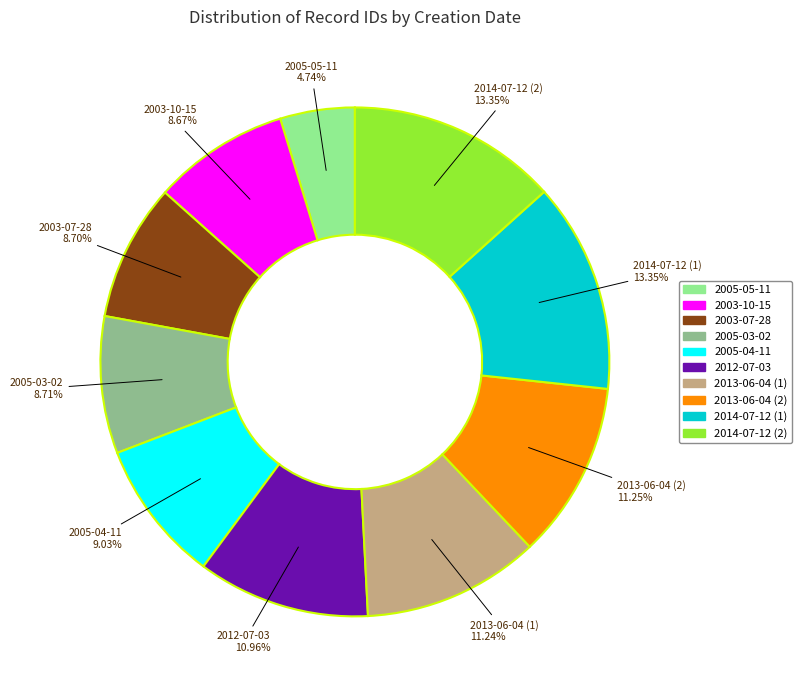

How many segments does this pie chart have?

10